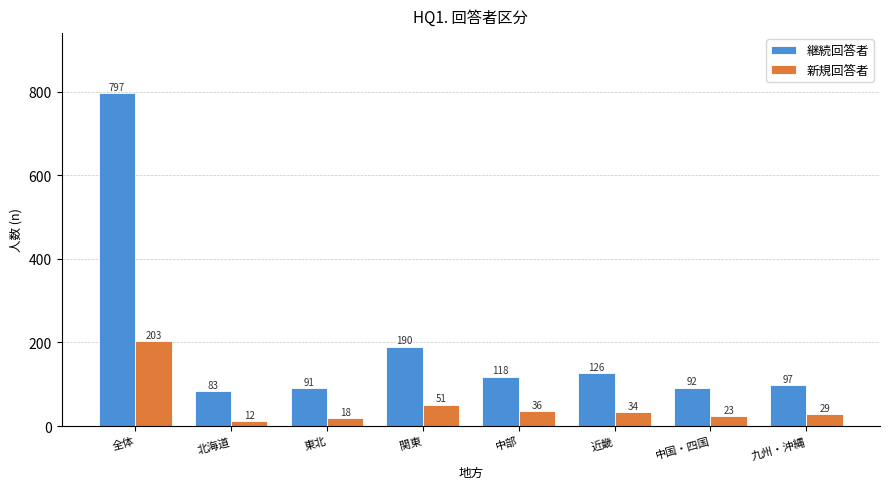

Reading left to right, list all the values displayed in this chart.

継続回答者: 全体=797	北海道=83	東北=91	関東=190	中部=118	近畿=126	中国・四国=92	九州・沖縄=97
新規回答者: 全体=203	北海道=12	東北=18	関東=51	中部=36	近畿=34	中国・四国=23	九州・沖縄=29